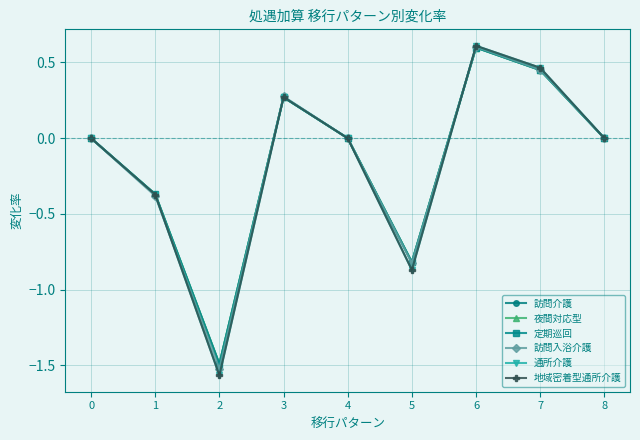

True or false: 定期巡回 has a value of 0.7 at 7.

False